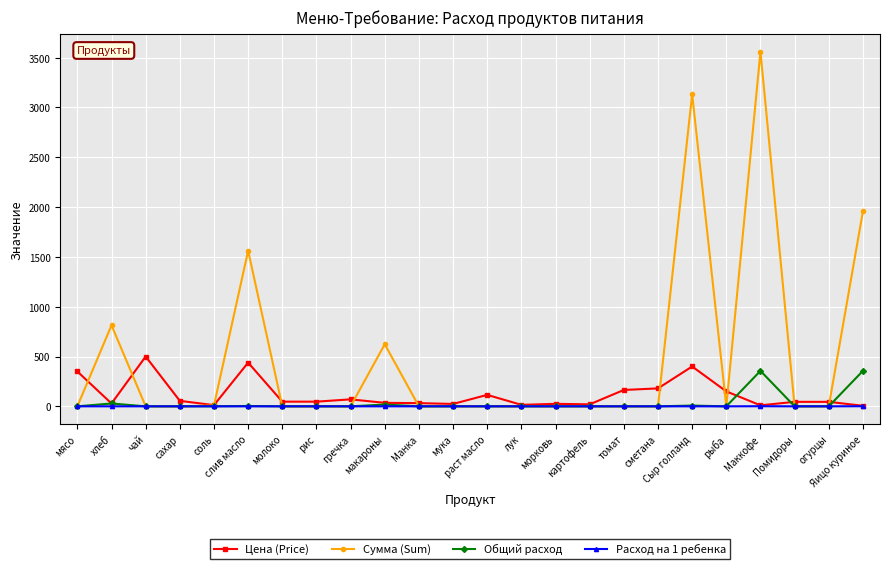

The value of Сумма (Sum) at рыба is 0.0. True or false?

True